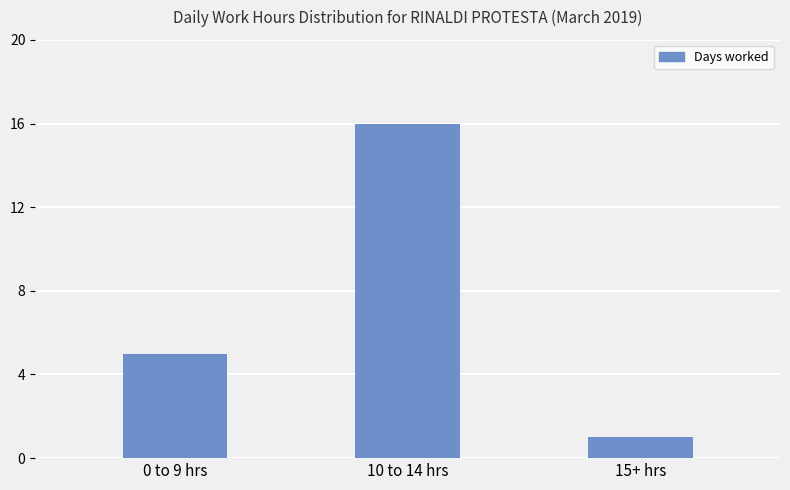

What is the maximum value shown in the chart?

16